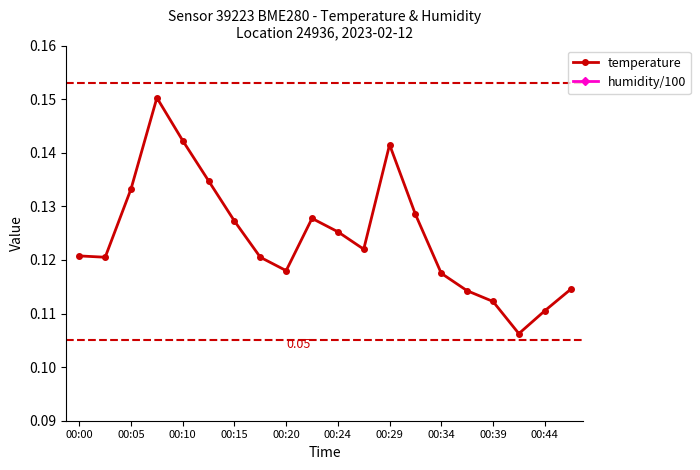

In temperature, how many points are higher than both neighbors (excluding endpoints)?

3